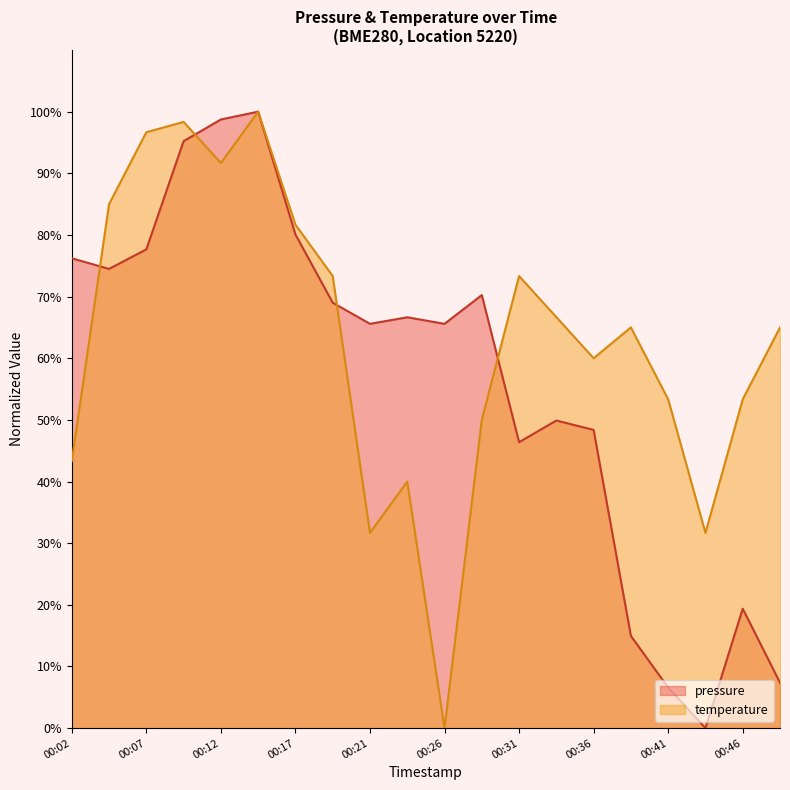

True or false: temperature and pressure cross at least once.

True